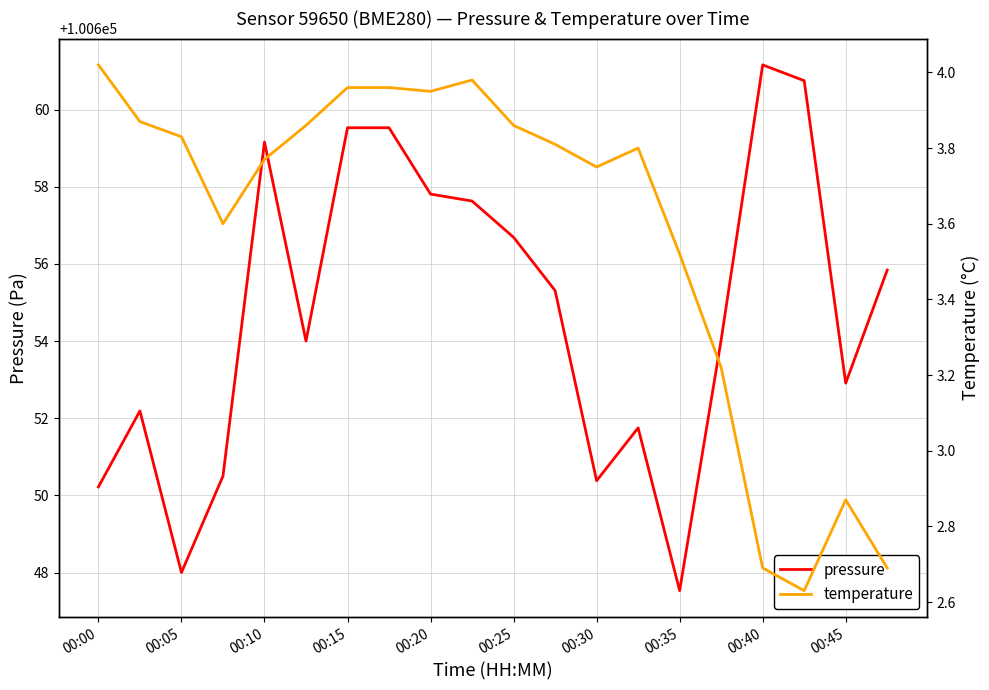

How many categories are shown in the chart?

20